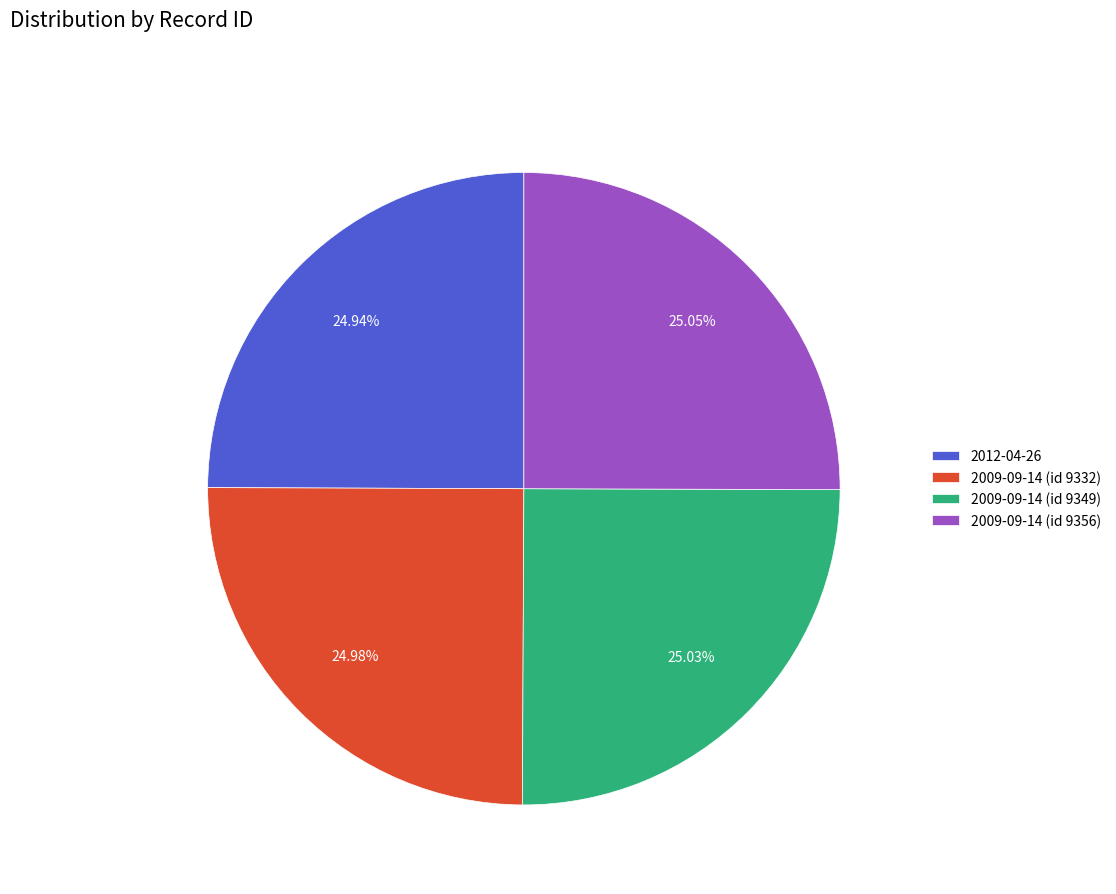

The 2009-09-14 (id 9356) slice represents 25% of the pie. True or false?

True